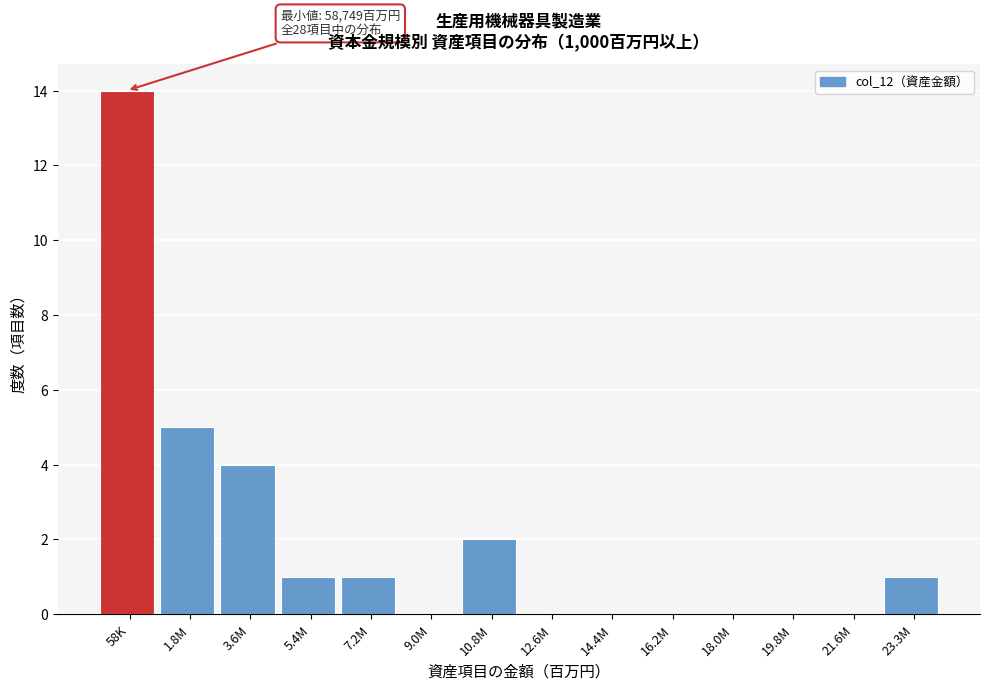

Reading left to right, extract all data points from this chart.

58K=14	1.8M=5	3.6M=4	5.4M=1	7.2M=1	9.0M=0	10.8M=2	12.6M=0	14.4M=0	16.2M=0	18.0M=0	19.8M=0	21.6M=0	23.3M=1